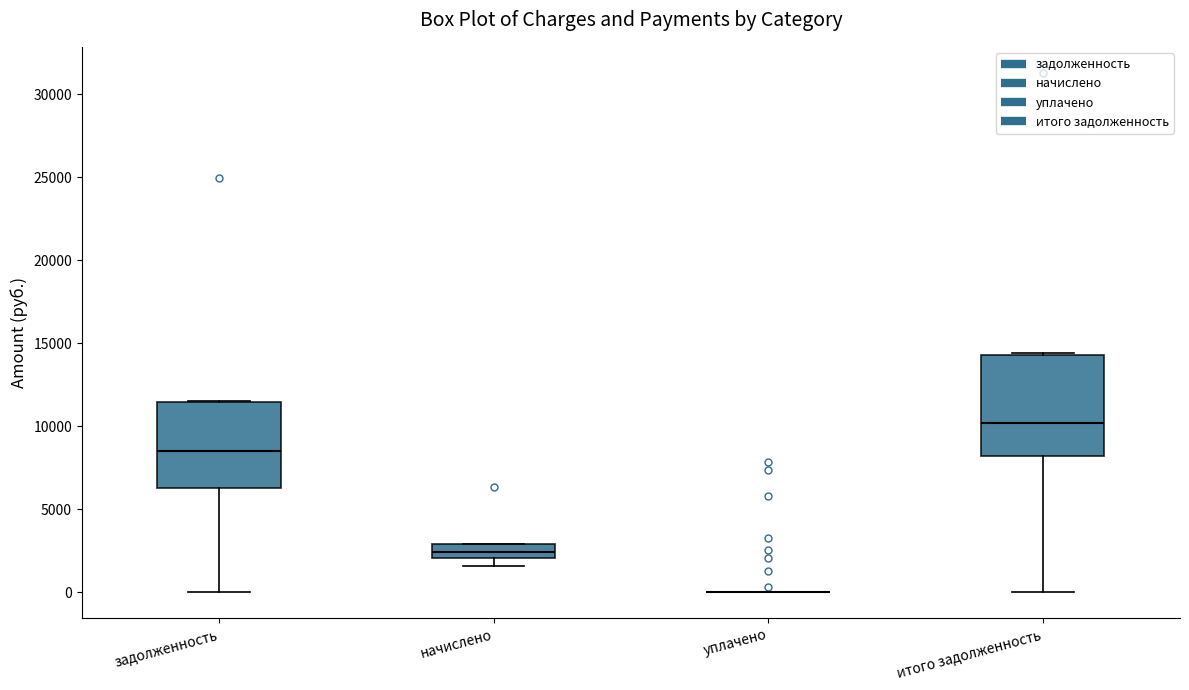

Reading left to right, read every box against the y-axis: the position of its median line, the range the box covers, and the ends of its whiskers. The values are not printed on the chart, so give them approximately, as read against the axis.

задолженность: median 8500, box 6500 to 11500, whiskers 0 to 11500
начислено: median 2500, box 2000 to 3000, whiskers 1500 to 3000
уплачено: box collapsed to a line at 0, whiskers 0 to 0
итого задолженность: median 10000, box 8000 to 14500, whiskers 0 to 14500